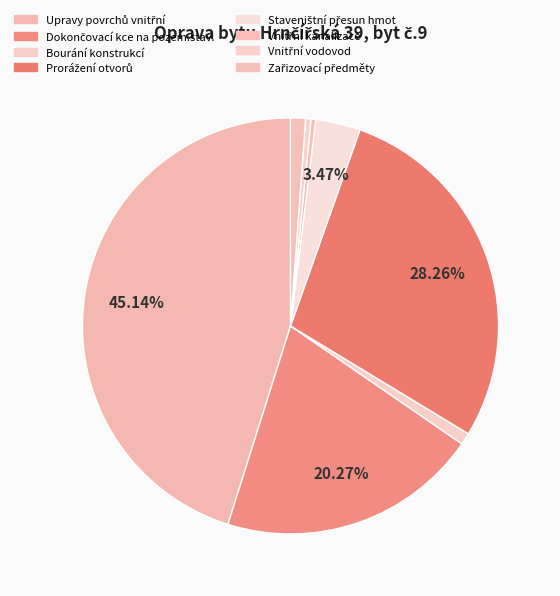

How many segments does this pie chart have?

8